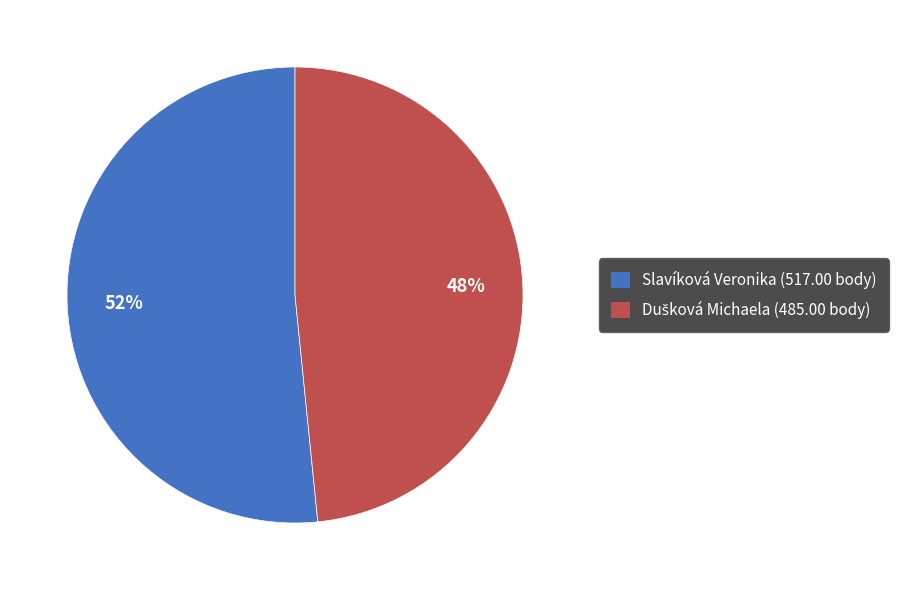

How many slices are in this pie chart?

2